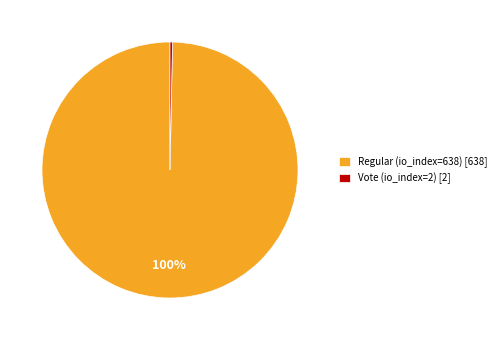

What percentage is the Regular (io_index=638) slice, to the nearest percent?

100%